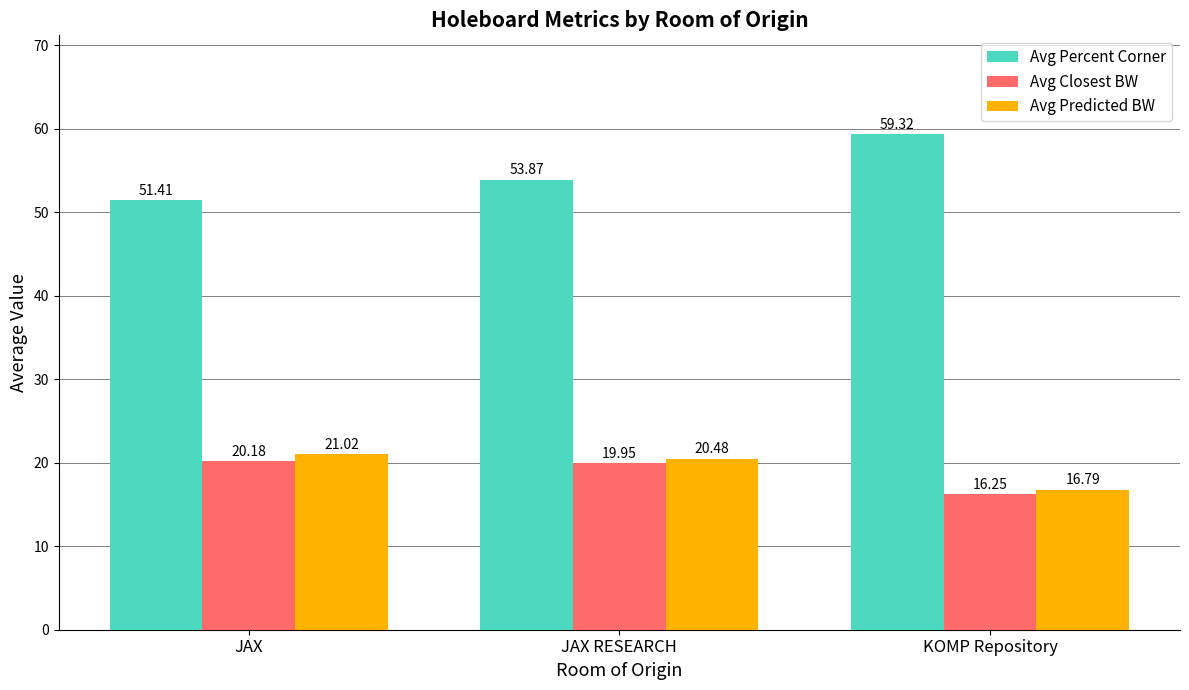

Does the chart contain stacked bars?

No